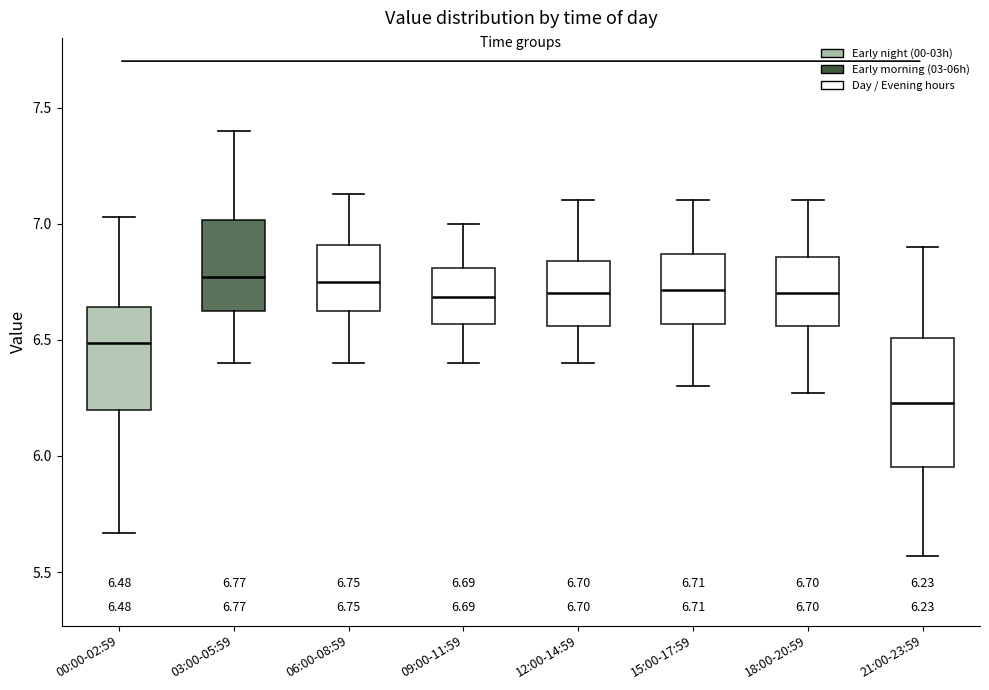

Which box's median line is the lowest?

21:00-23:59